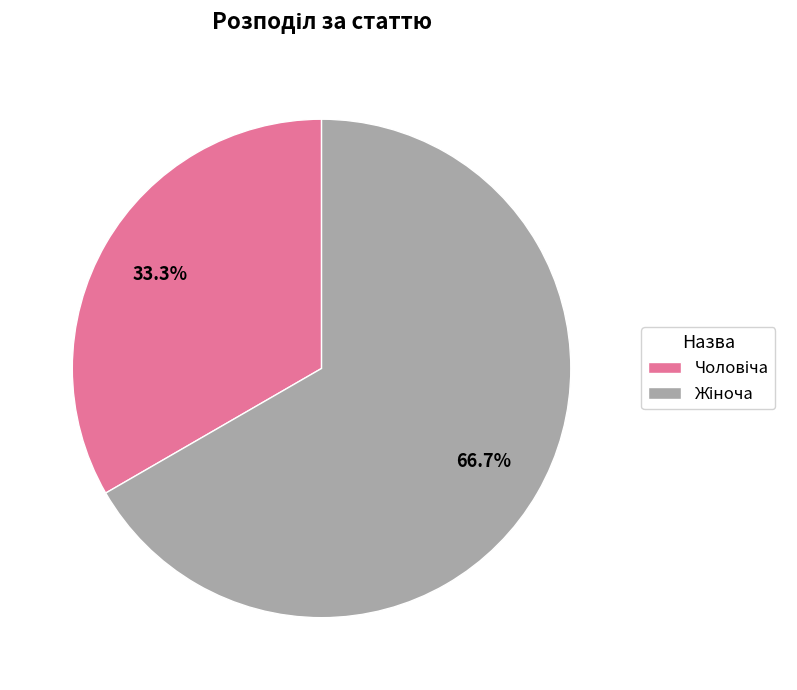

Is there any slice that represents more than half of the pie?

Yes